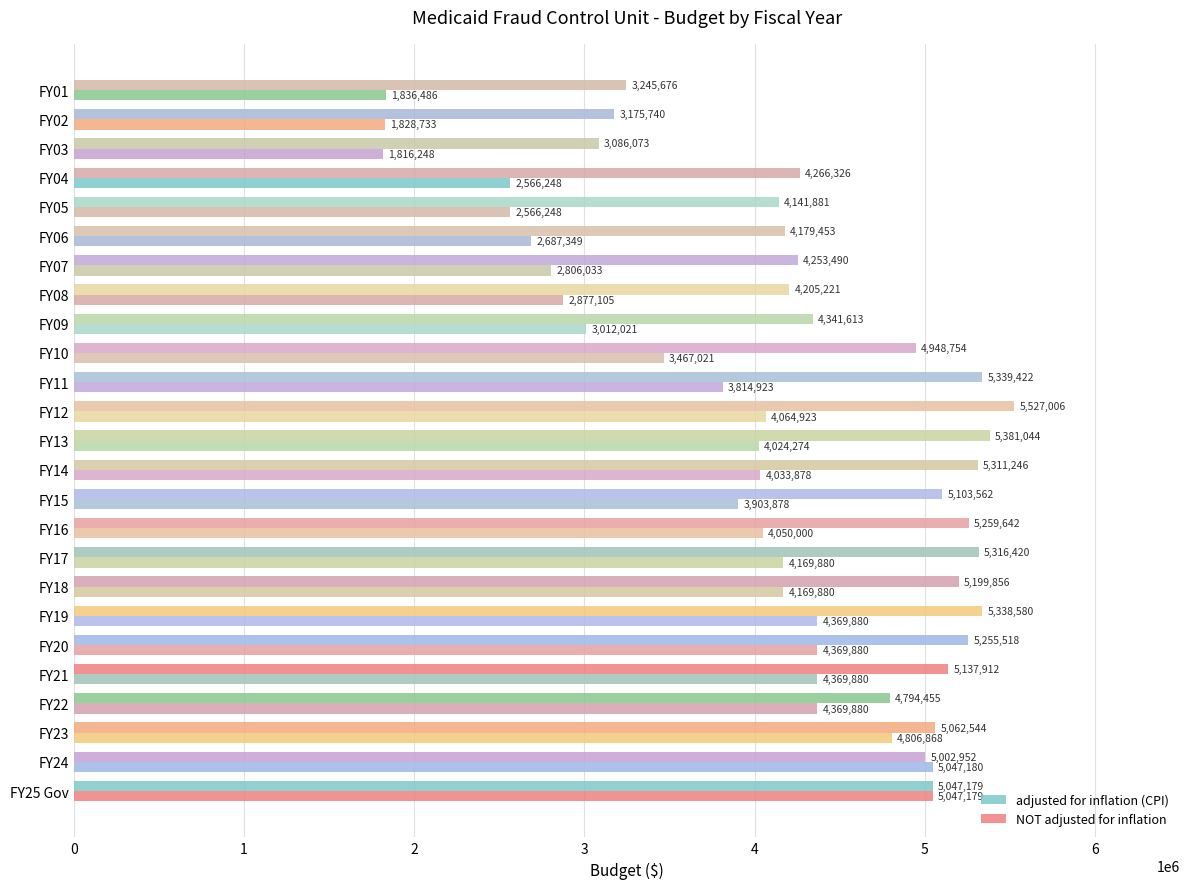

How many values in the adjusted for inflation (CPI) series are below 5047179?

12